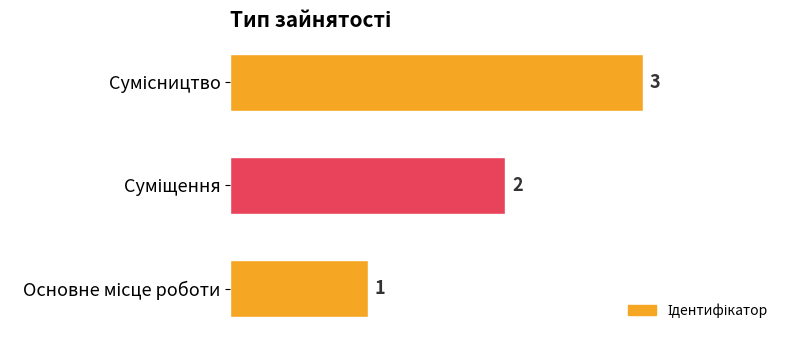

What is the maximum value shown in the chart?

3